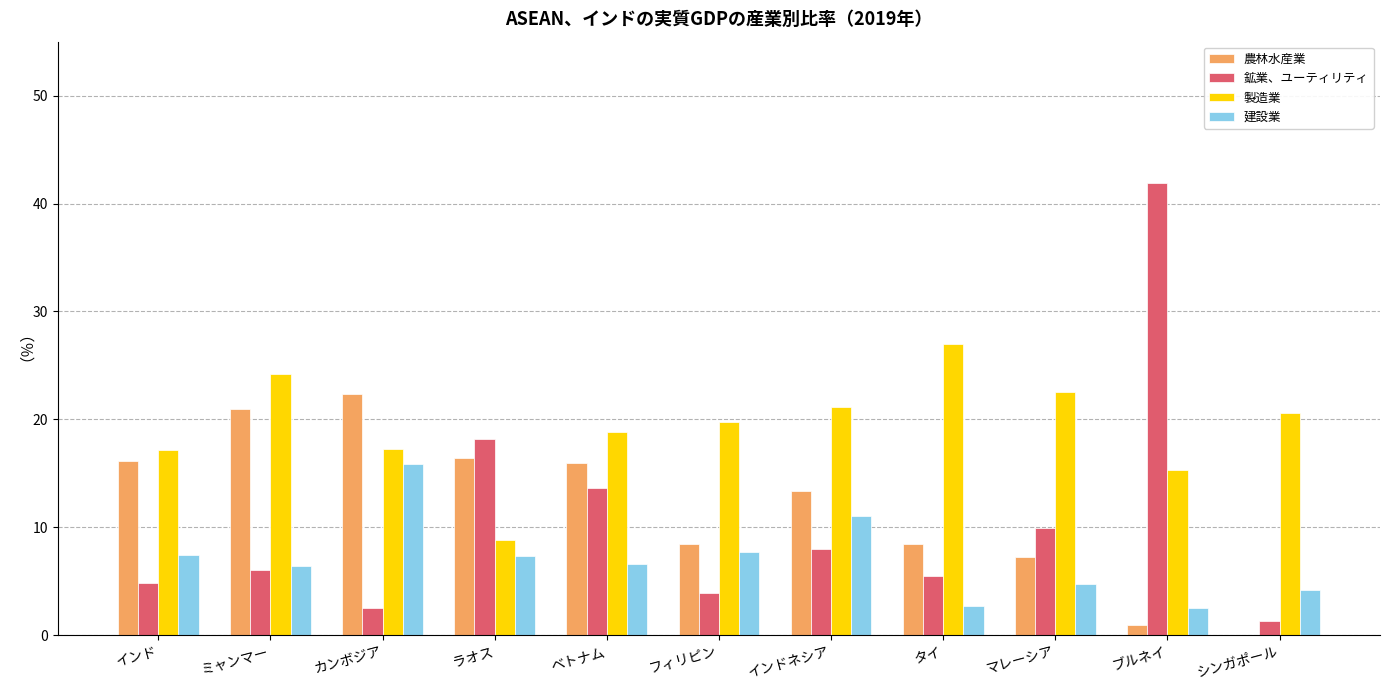

What is the sum of the 建設業 values at ベトナム and ラオス?

14.0